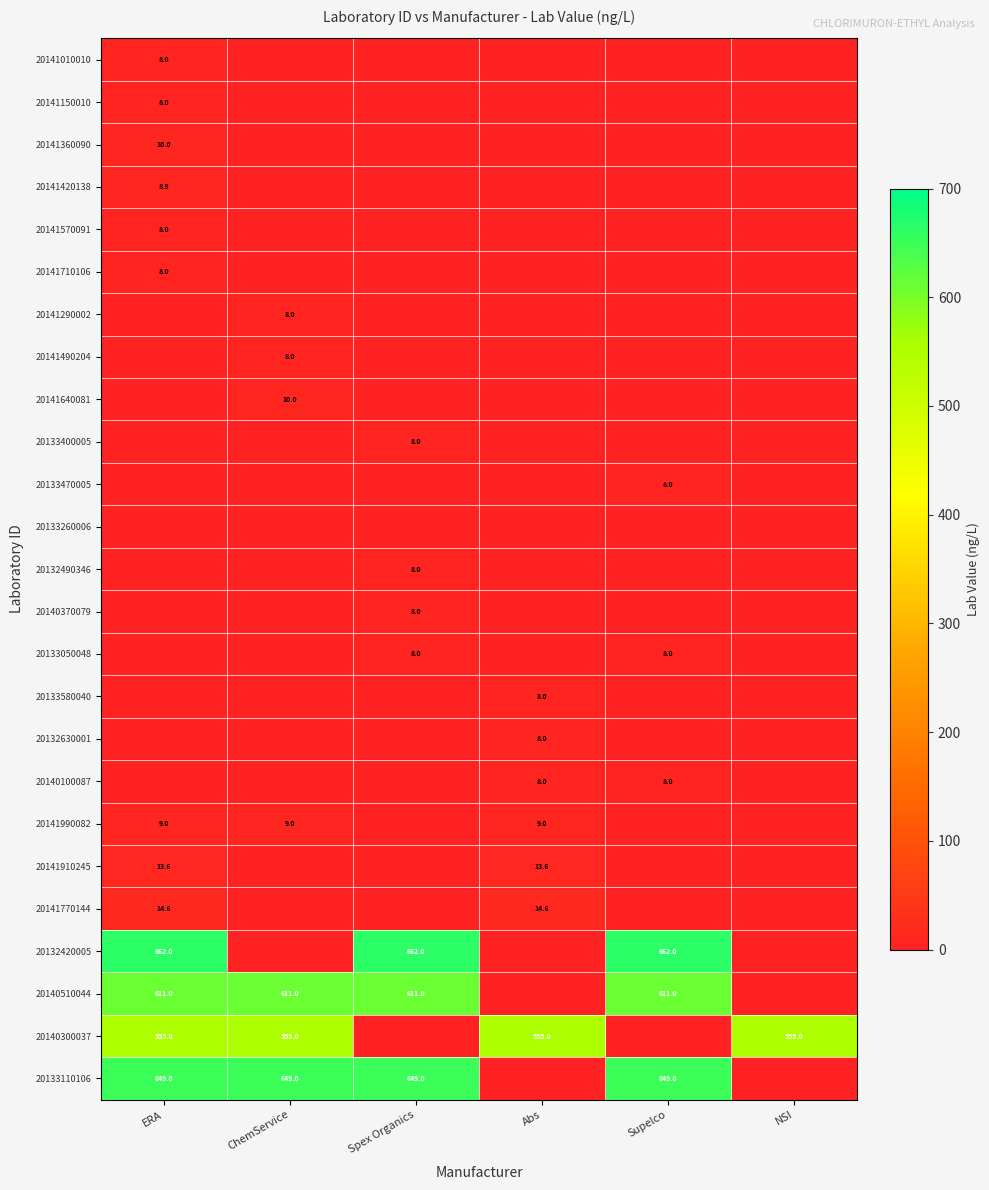

Is it true that 20140370079 equals 8.0 at Spex Organics?

True